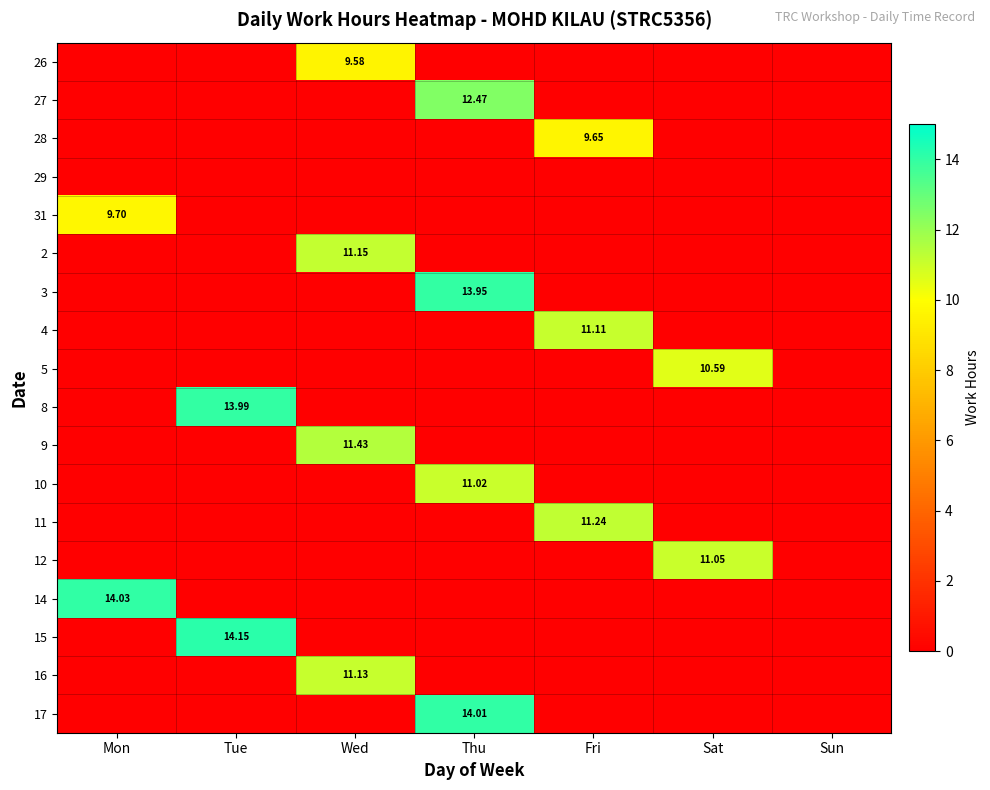

What is the maximum value shown in the chart?

14.2